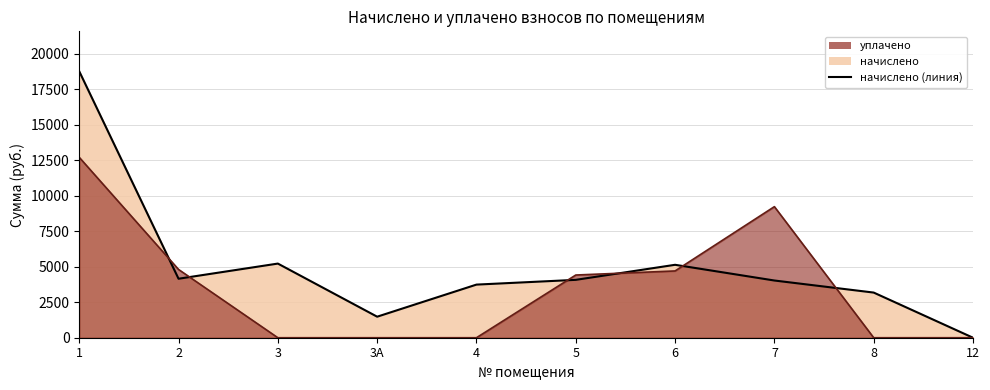

Which series ends up on top after the final intersection of начислено (линия) and уплачено (линия)?

начислено (линия)